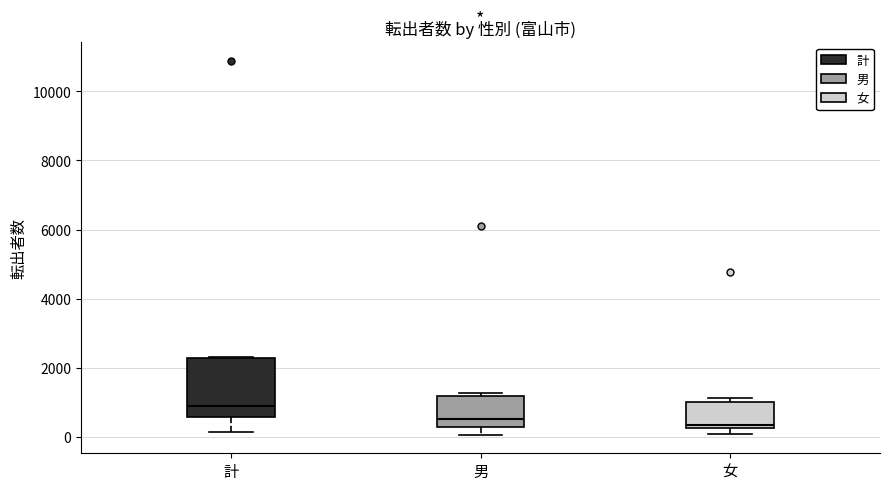

Which box's median line is the highest?

計